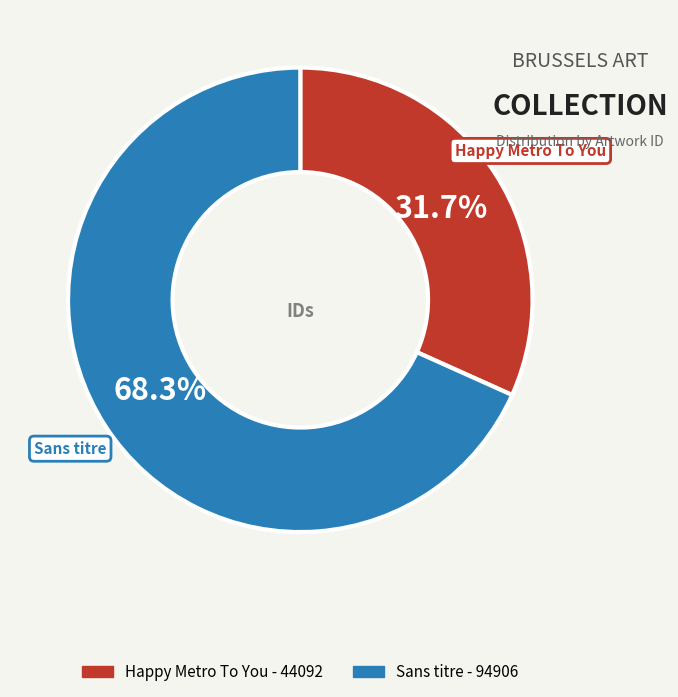

To the nearest percent, what is the combined percentage of Happy Metro To You and Sans titre?

100%